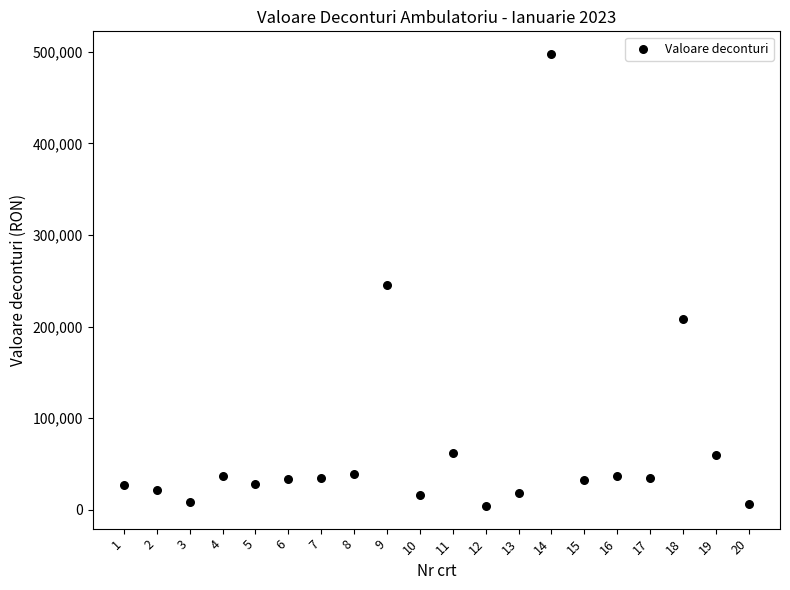

What is the range of Y values (max minus min)?

493700.3